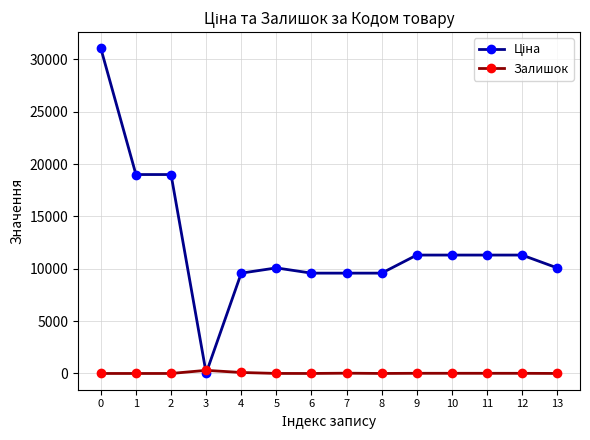

The value of Залишок at 6 is 0.0. True or false?

True